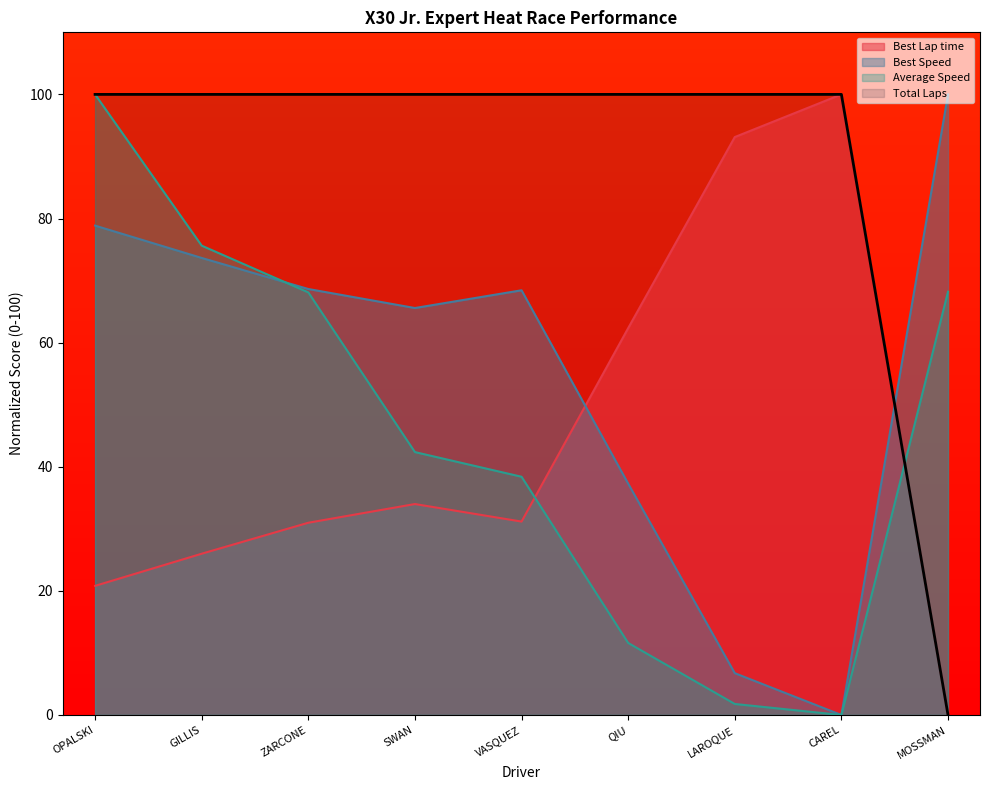

At which label does Best Speed reach its minimum?

CAREL